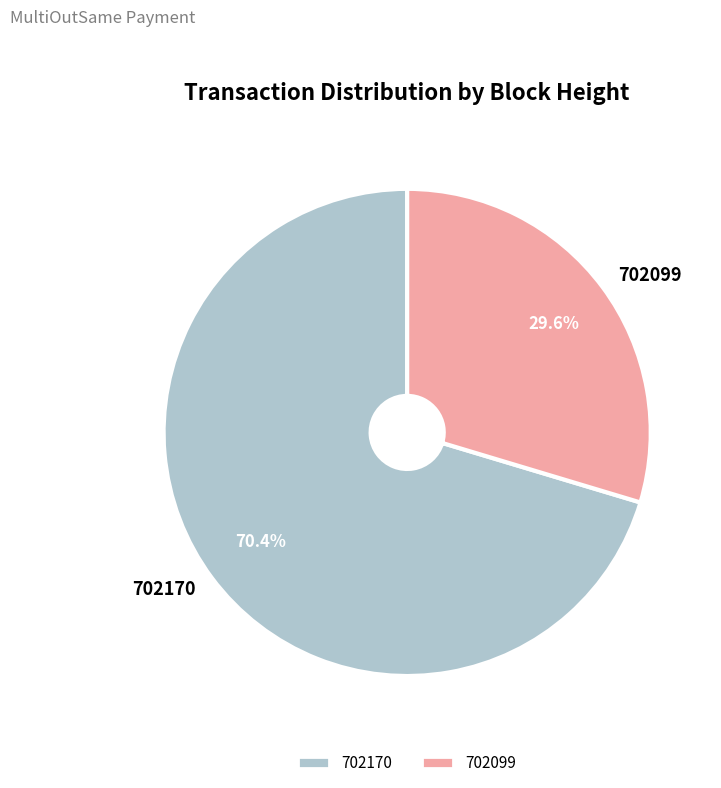

To the nearest percent, what percentage of the pie is 702170?

70%